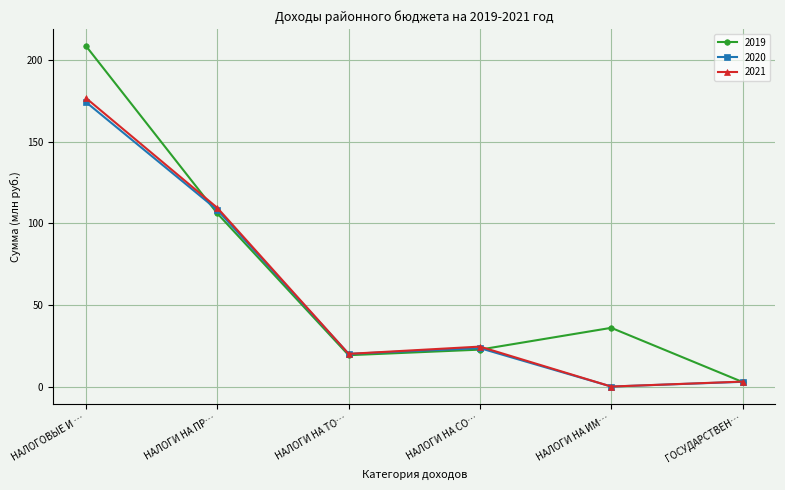

Reading right to left, what are all the values shown in this chart?

2019: 2.8	36.0	22.6	19.2	106.2	208.8
2020: 2.9	0.0	23.6	20.0	108.3	174.4
2021: 3.0	0.0	24.5	20.0	109.6	176.9